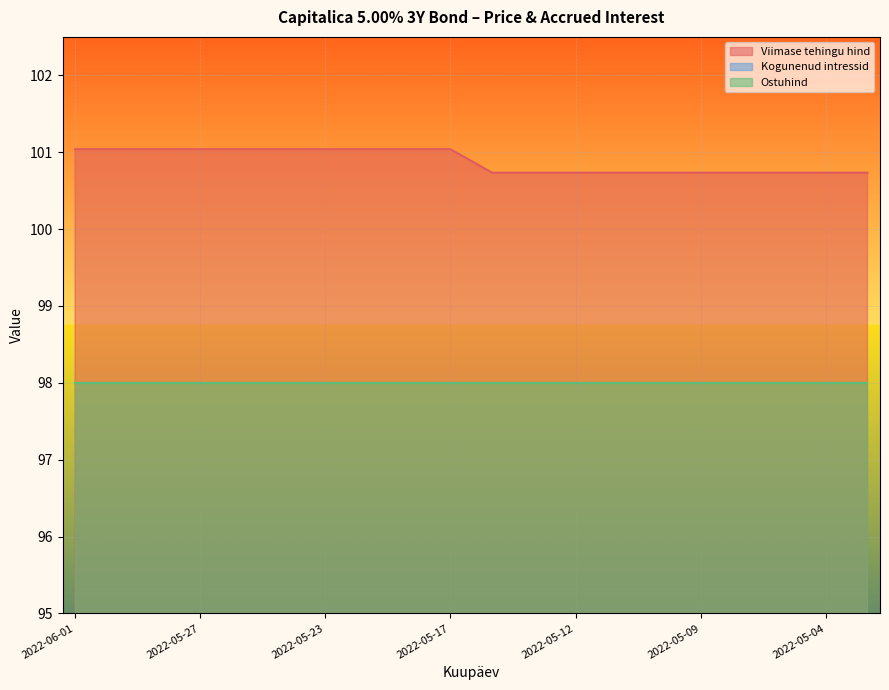

True or false: Kogunenud intressid and Viimase tehingu hind cross at least once.

False